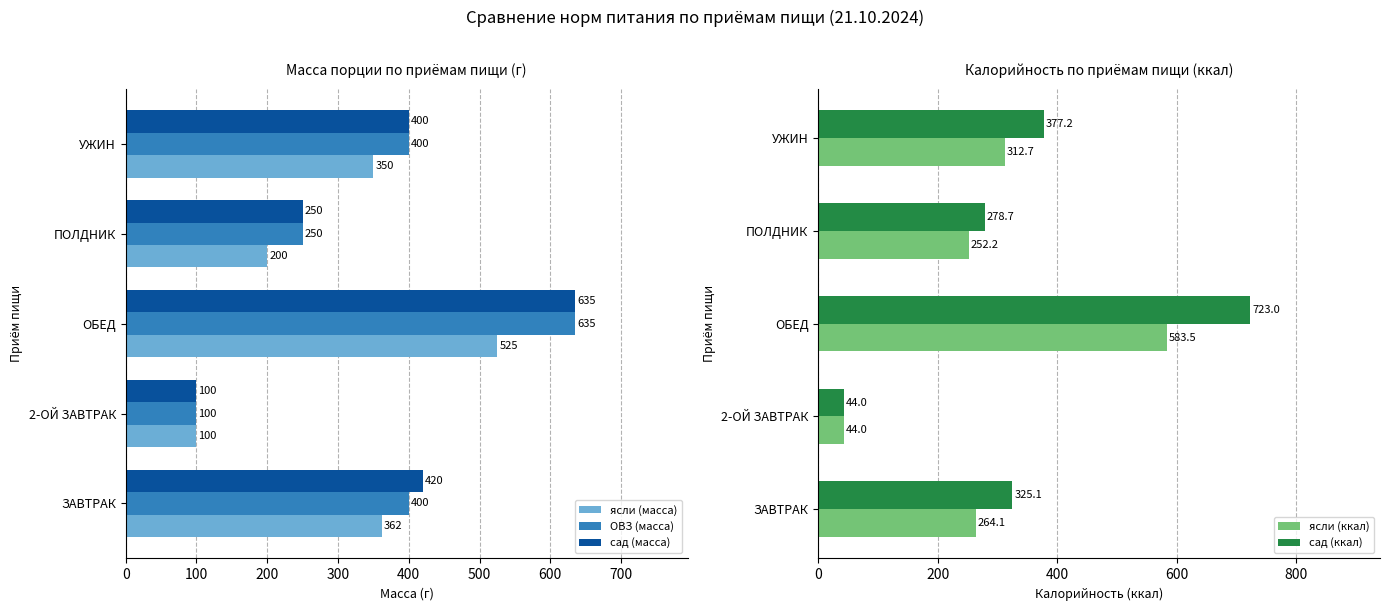

What is the value of the ясли (масса) bar at the 4th from the left?

200.0